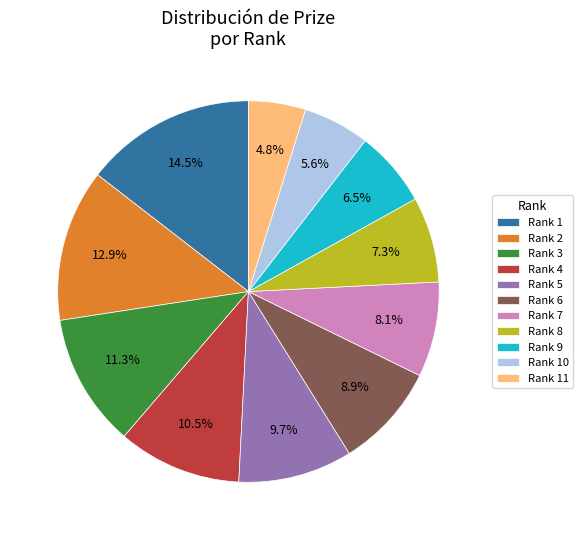

Does any single category account for the majority?

No